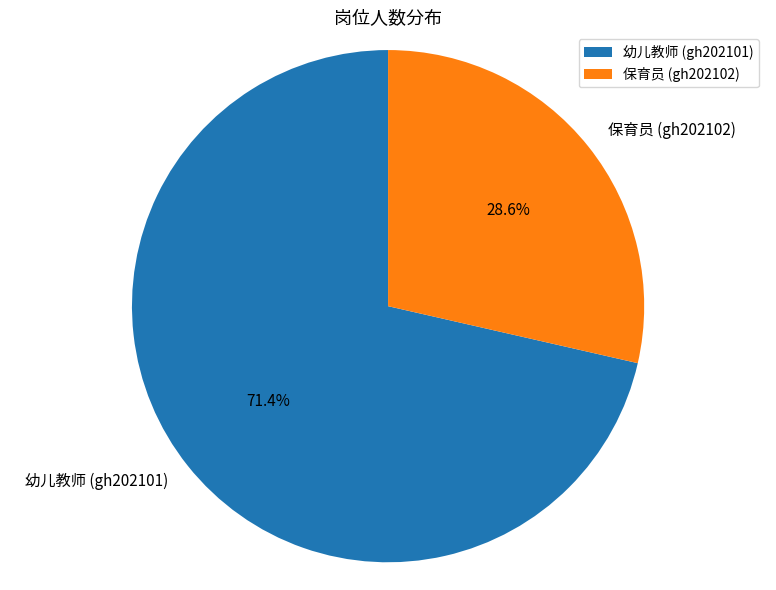

How many segments does this pie chart have?

2